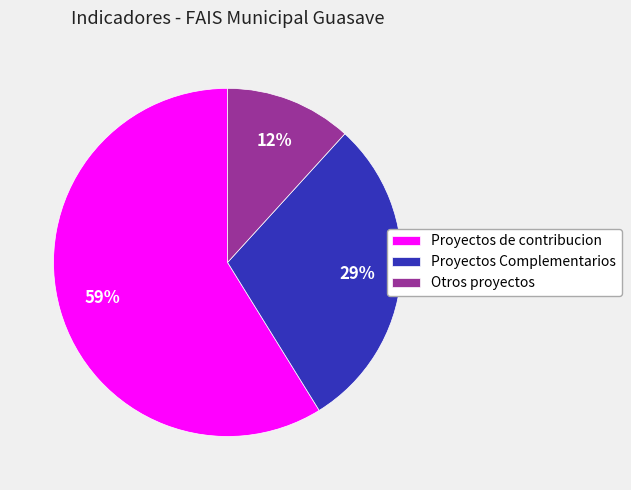

Is it true that Otros proyectos is 24% of the pie?

False